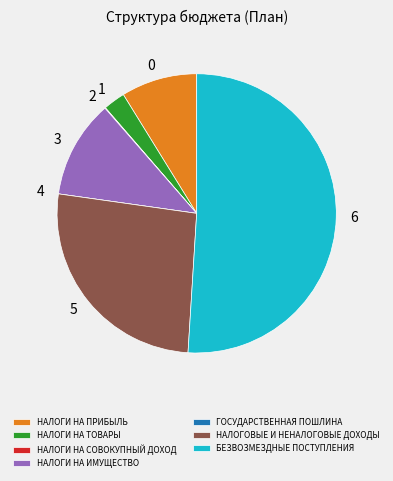

Is the sum of НАЛОГИ НА ТОВАРЫ and НАЛОГИ НА ИМУЩЕСТВО greater than half?

No